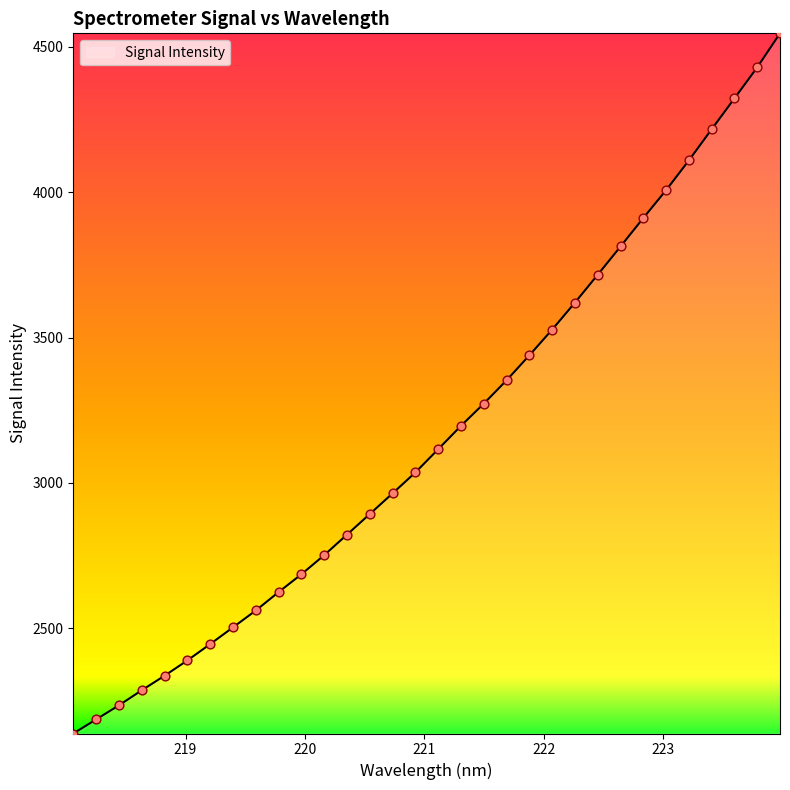

What is the greatest value displayed?

4546.6